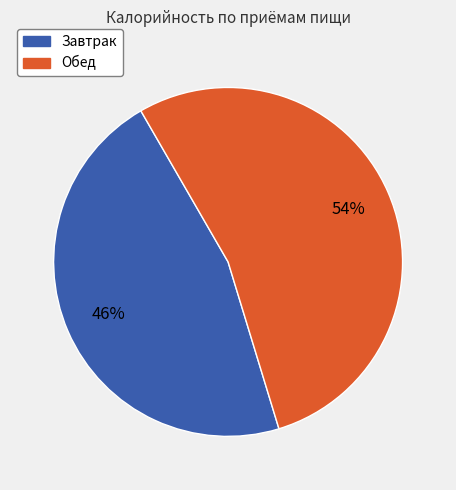

Is the sum of Обед and Завтрак greater than half?

Yes